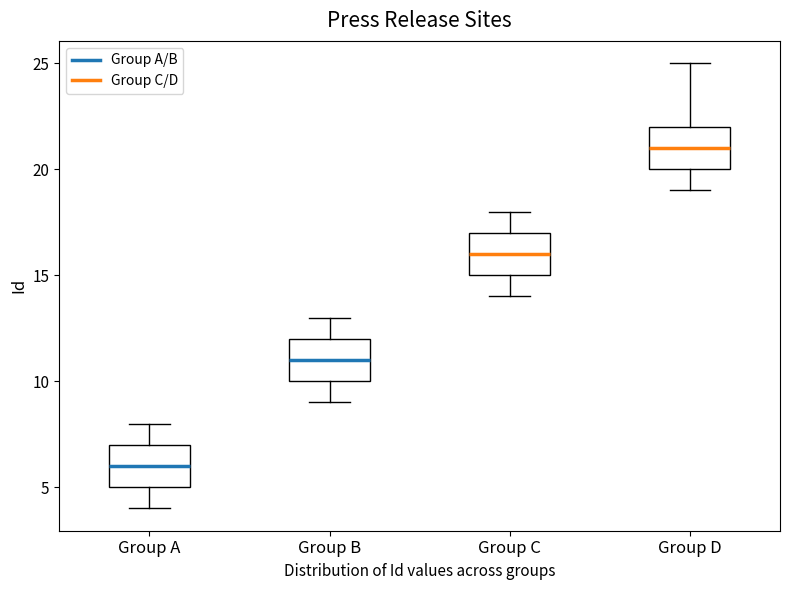

Which box has the lowest median line?

Group A